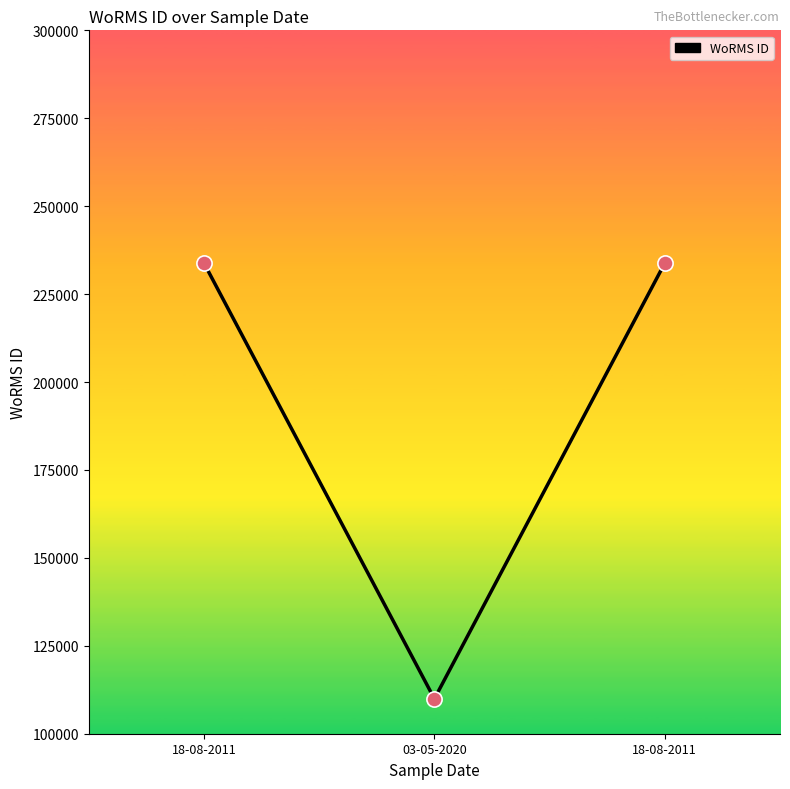

Between 03-05-2020 and 18-08-2011, which is larger?

18-08-2011